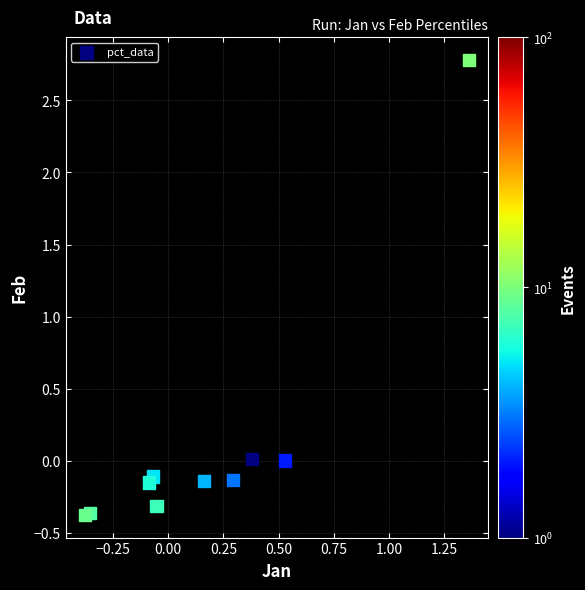

What is the range of X values (max minus min)?

1.7